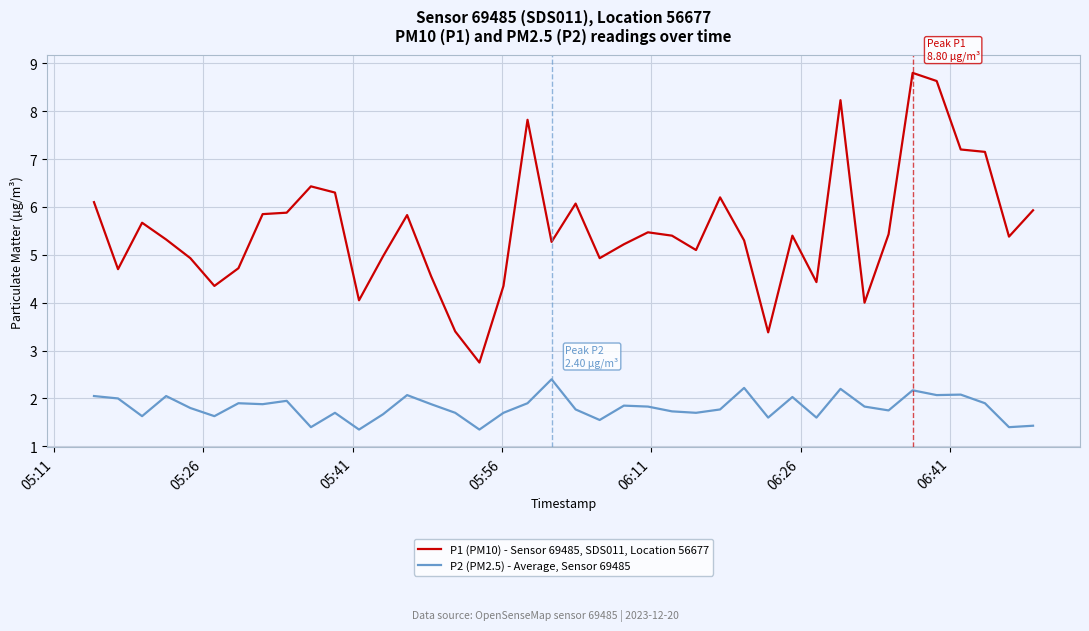

Which series has the widest spread of values?

P1 (PM10) - Sensor 69485, SDS011, Location 56677